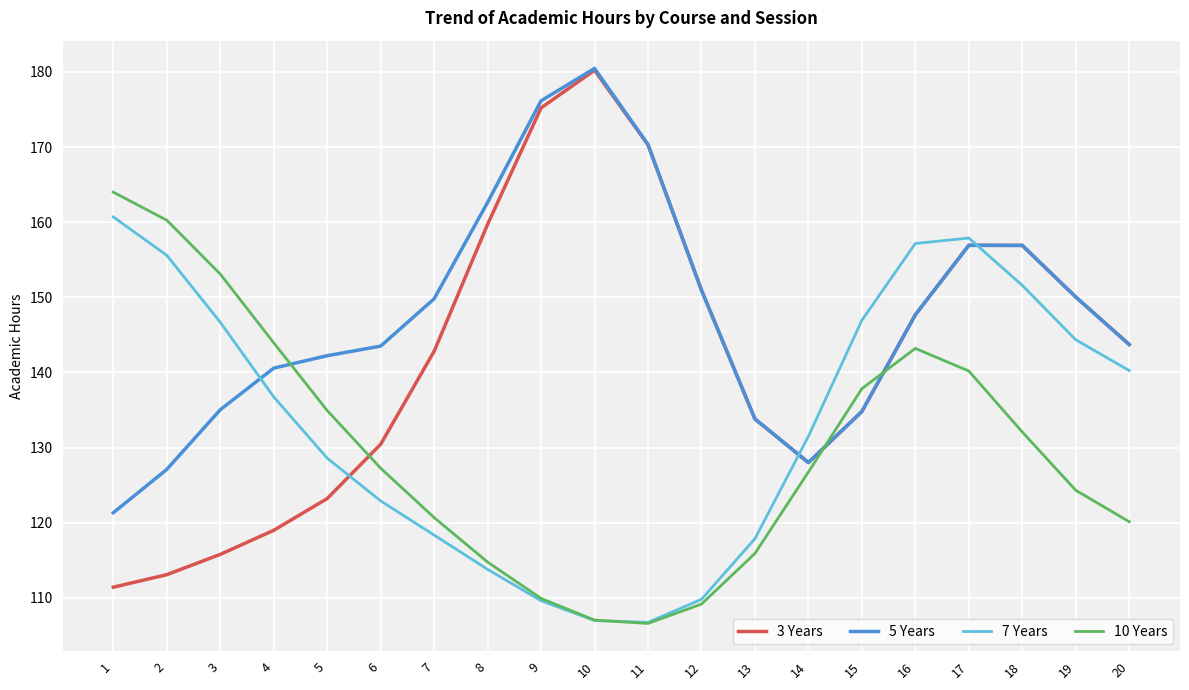

Which label corresponds to the largest value in the chart?

10